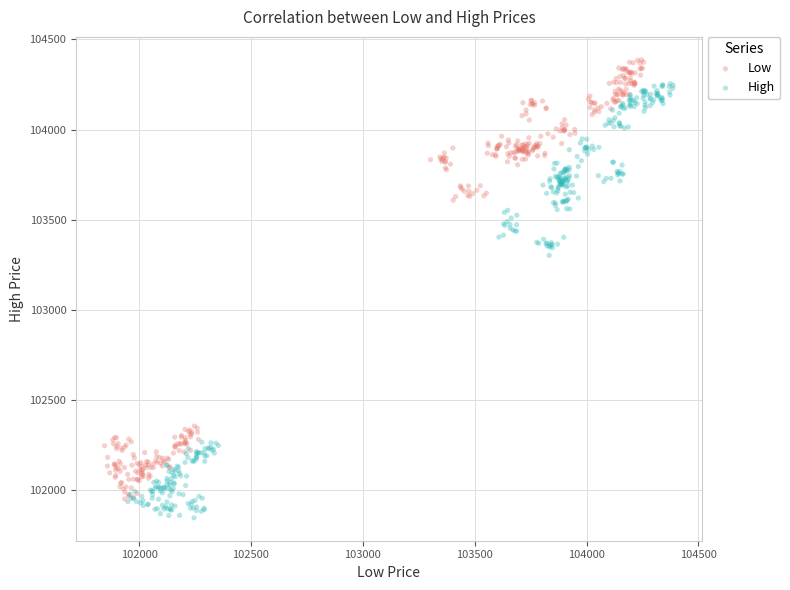

Which series contains the highest Y value?

Low